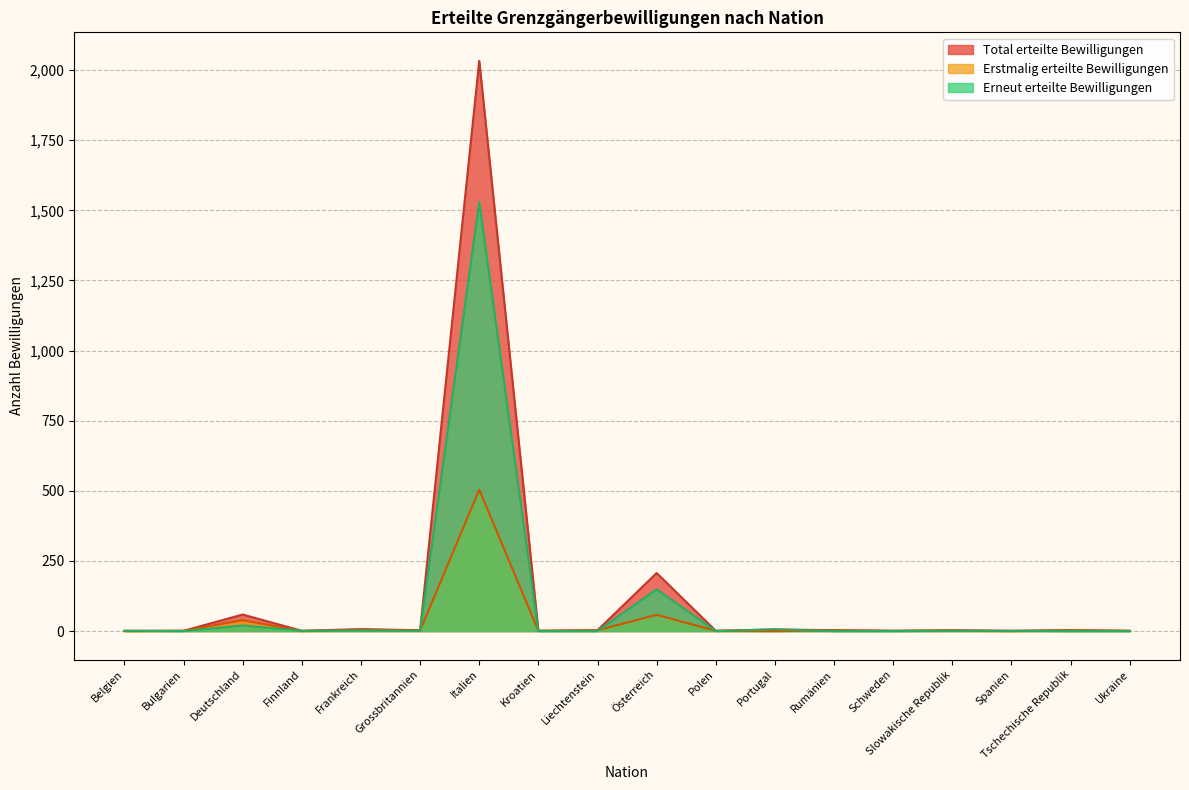

Rank the series by their maximum value, from lowest to highest.

Erstmalig erteilte Bewilligungen, Erneut erteilte Bewilligungen, Total erteilte Bewilligungen